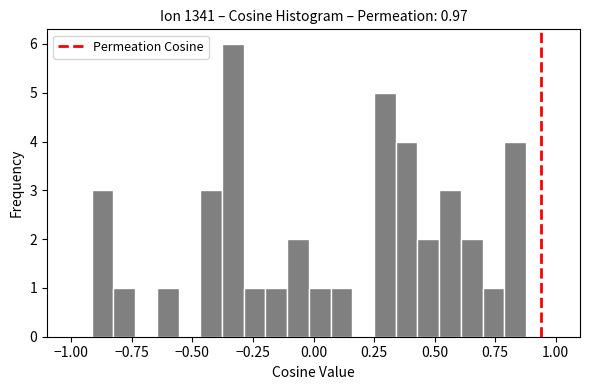

Around what value on the x-axis is the tallest bar? Give the approximate position of its centre, as read against the axis.

-0.35